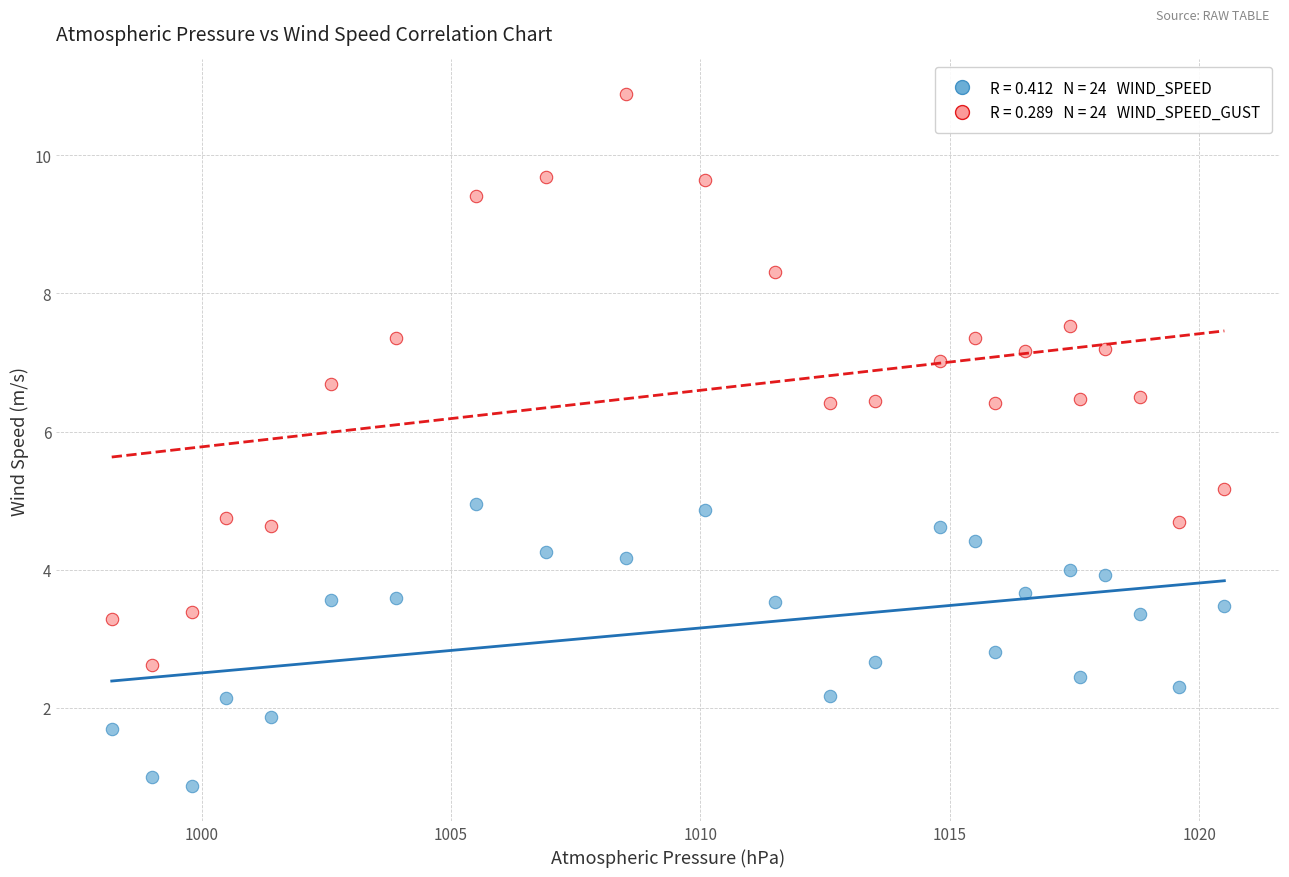

Across all data points, what is the range of Y values (max minus min)?

10.0